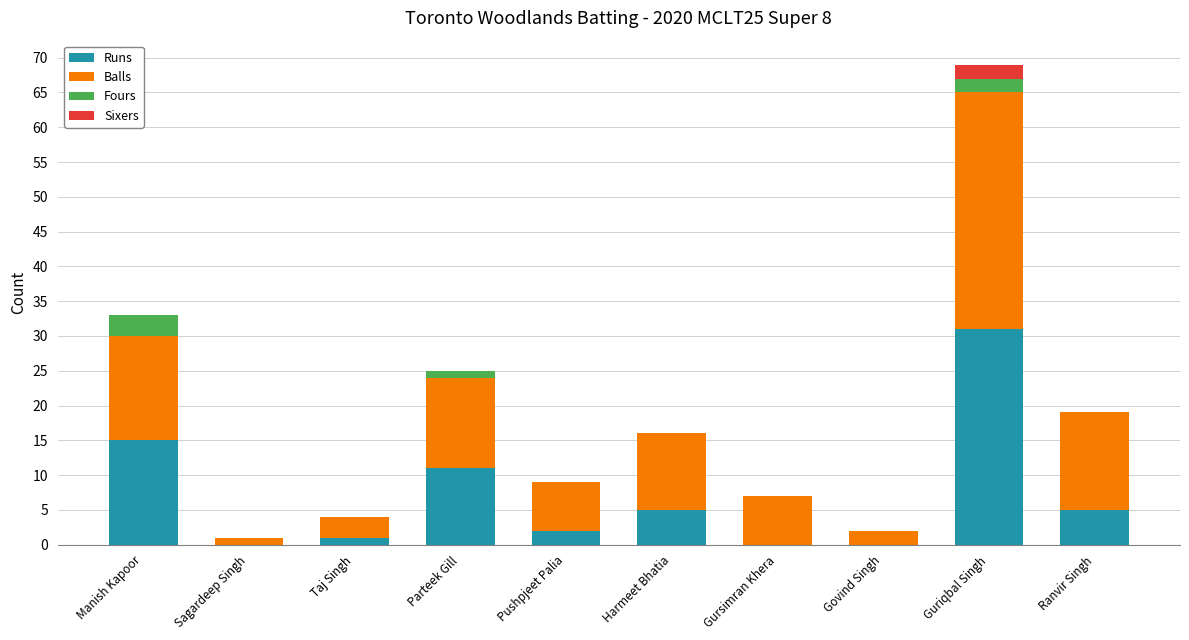

True or false: Runs has a value of 15 at Parteek Gill.

False